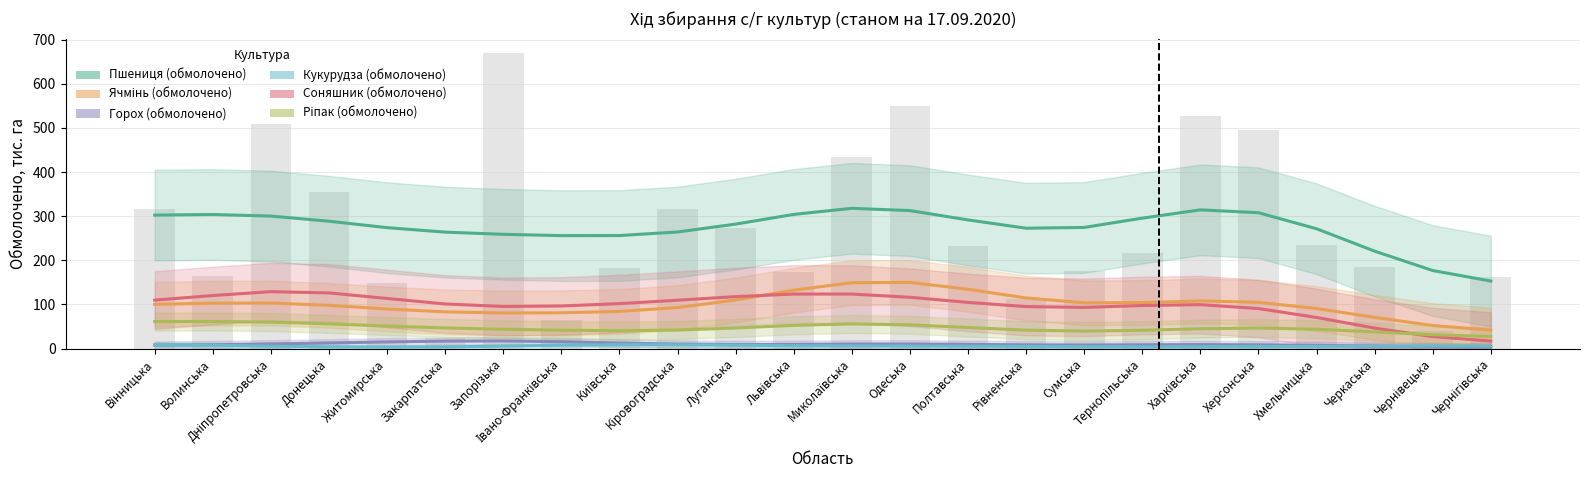

Reading right to left, transcribe all the data shown in this chart.

Пшениця (обмолочено): 162.3	40.3	184.5	235.4	495.1	526.9	215.7	176.7	111.9	232.3	548.8	433.1	174.5	274.0	317.1	183.5	64.1	668.8	25.0	148.4	354.3	508.4	164.8	317.4
Ячмінь (обмолочено): 26.3	20.0	51.9	80.2	198.8	143.2	98.2	39.2	45.3	84.9	290.6	301.3	39.7	44.2	117.9	67.0	27.9	196.7	2.3	30.3	113.6	239.7	33.5	89.6
Горох (обмолочено): 3.8	0.4	5.7	3.3	11.3	21.0	5.7	4.1	0.4	6.3	23.8	17.7	0.4	3.4	11.0	4.1	0.3	68.9	0.0	1.9	21.6	16.5	1.4	4.7
Кукурудза (обмолочено): 7.0	1.5	13.2	0.0	5.0	5.1	0.0	7.6	0.0	10.7	0.4	15.3	0.0	0.6	3.6	38.6	0.0	0.0	0.0	0.0	3.2	5.2	0.0	20.1
Соняшник (обмолочено): 3.0	3.8	27.3	3.6	189.5	226.3	1.1	105.4	0.5	170.8	42.0	299.7	0.5	185.7	92.3	115.6	0.0	237.1	0.3	0.0	188.1	371.3	0.0	61.2
Ріпак (обмолочено): 27.0	13.7	15.8	72.8	90.0	13.4	61.8	11.3	37.2	3.2	109.4	78.4	66.6	11.2	45.4	27.0	23.5	100.9	0.0	49.5	36.9	120.2	48.9	50.3